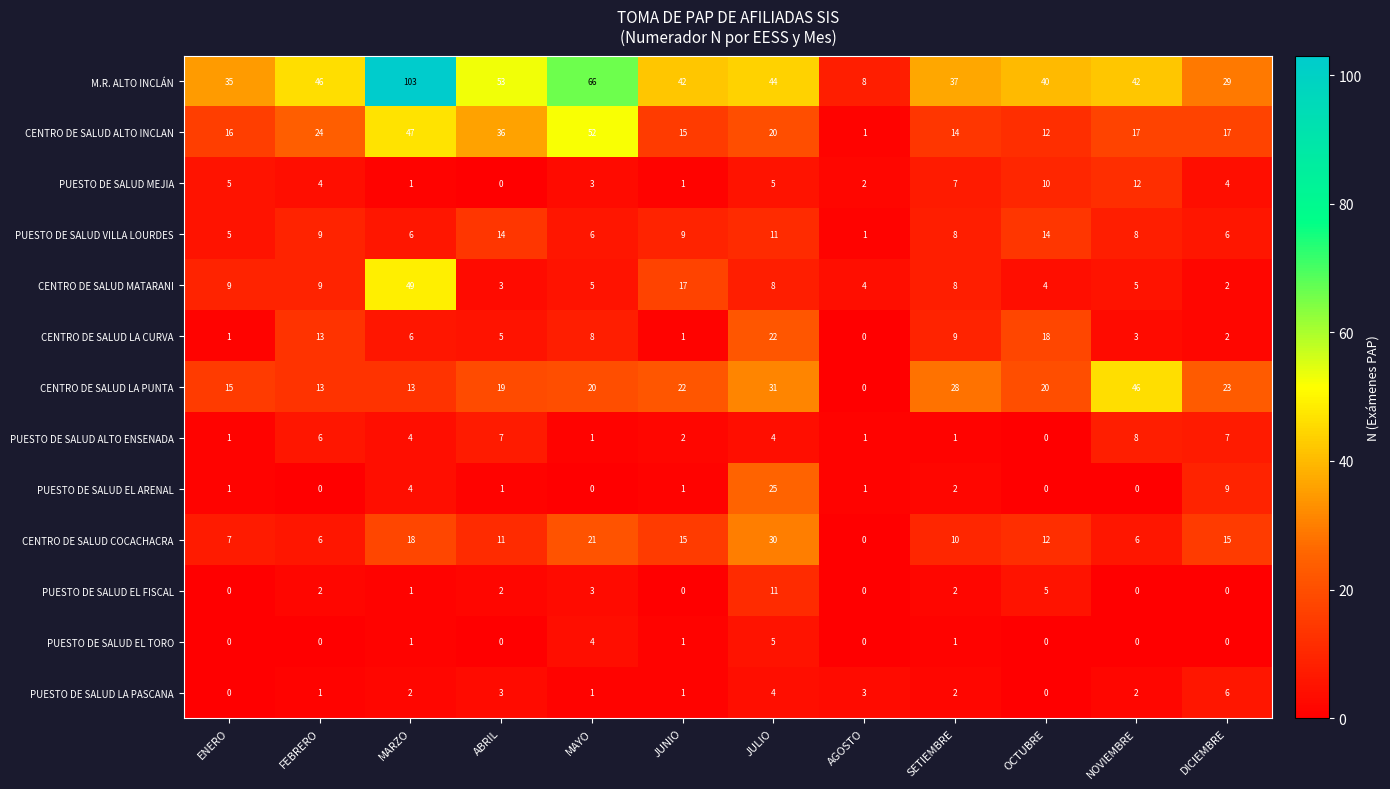

Is the value of PUESTO DE SALUD ALTO ENSENADA at MAYO greater than the value of CENTRO DE SALUD MATARANI at MARZO?

No